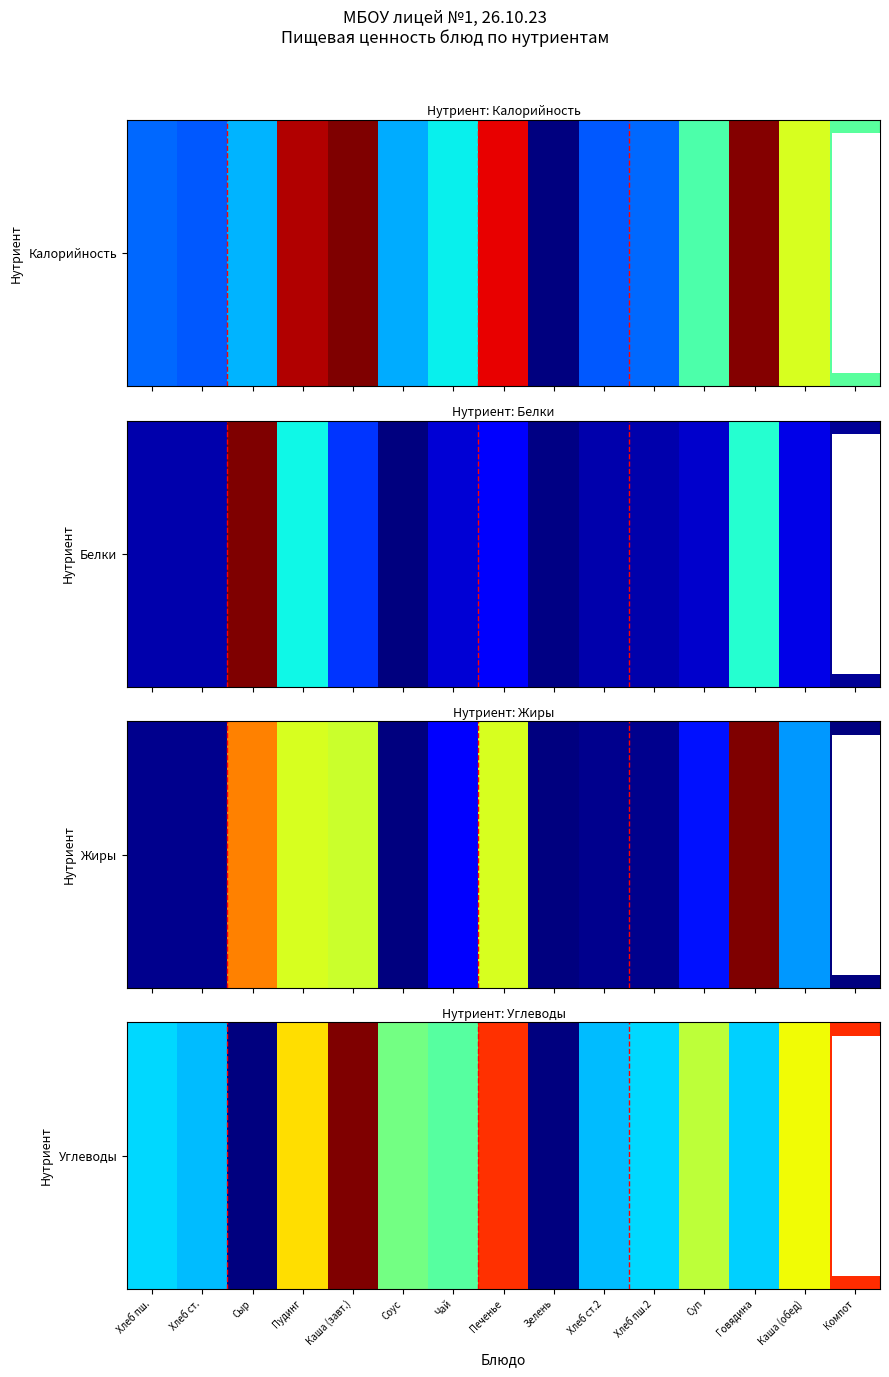

Reading right to left, list all the values displayed in this chart.

Компот=0.9	Каша (обед)=0.6	Говядина=0.3	Суп=0.6	Хлеб пш.2=0.3	Хлеб ст.2=0.3	Зелень=0.0	Печенье=0.9	Чай=0.5	Соус=0.5	Каша (завт.)=1.0	Пудинг=0.7	Сыр=0.0	Хлеб ст.=0.3	Хлеб пш.=0.3